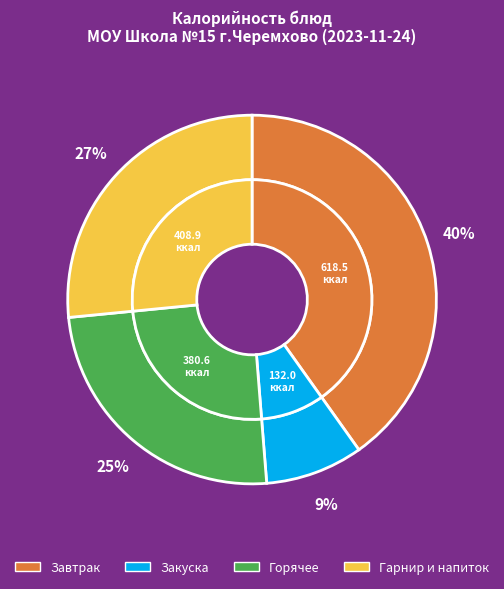

Is Борщ с капустой the majority of the pie?

No